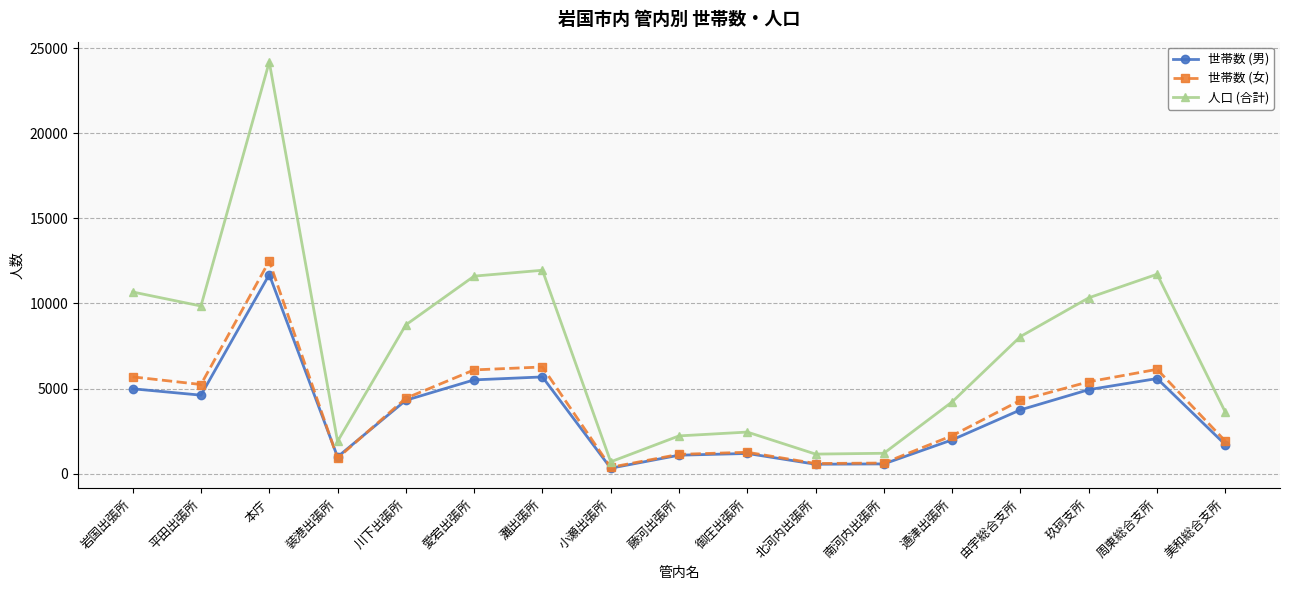

What is the difference between the second highest and second lowest values in the 世帯数 (女) series?

5672